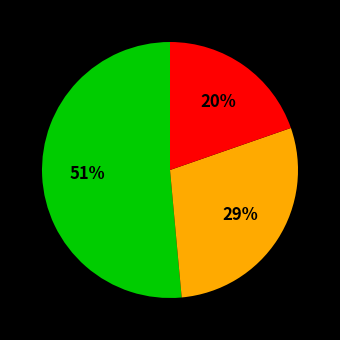

To the nearest percent, what is the average slice percentage?

33%